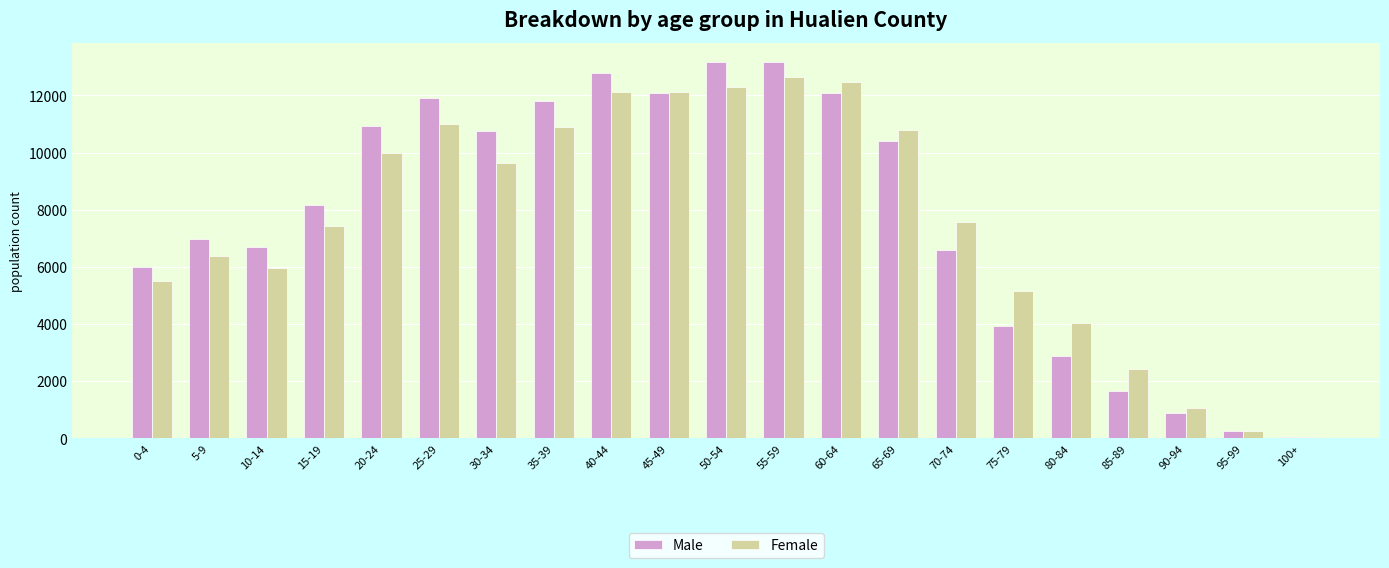

What is the sum of the Female values at 5-9 and 40-44?

18473